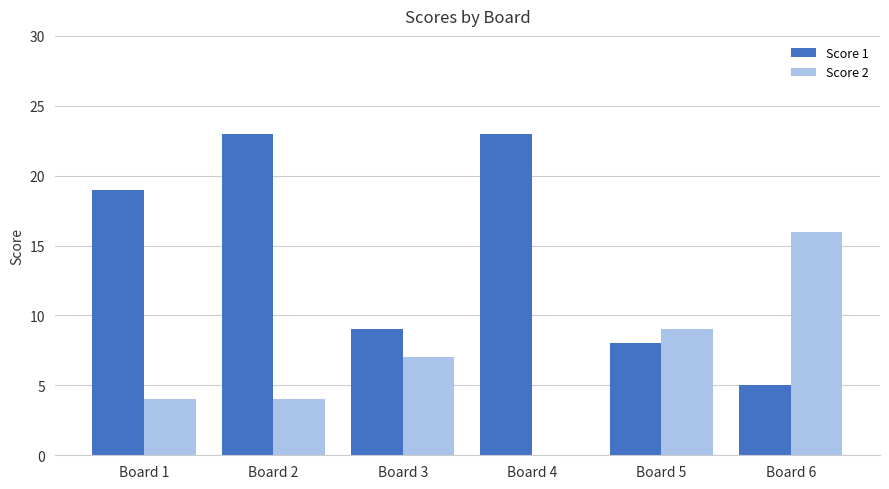

What is the difference between the Score 2 values at Board 4 and Board 1?

4